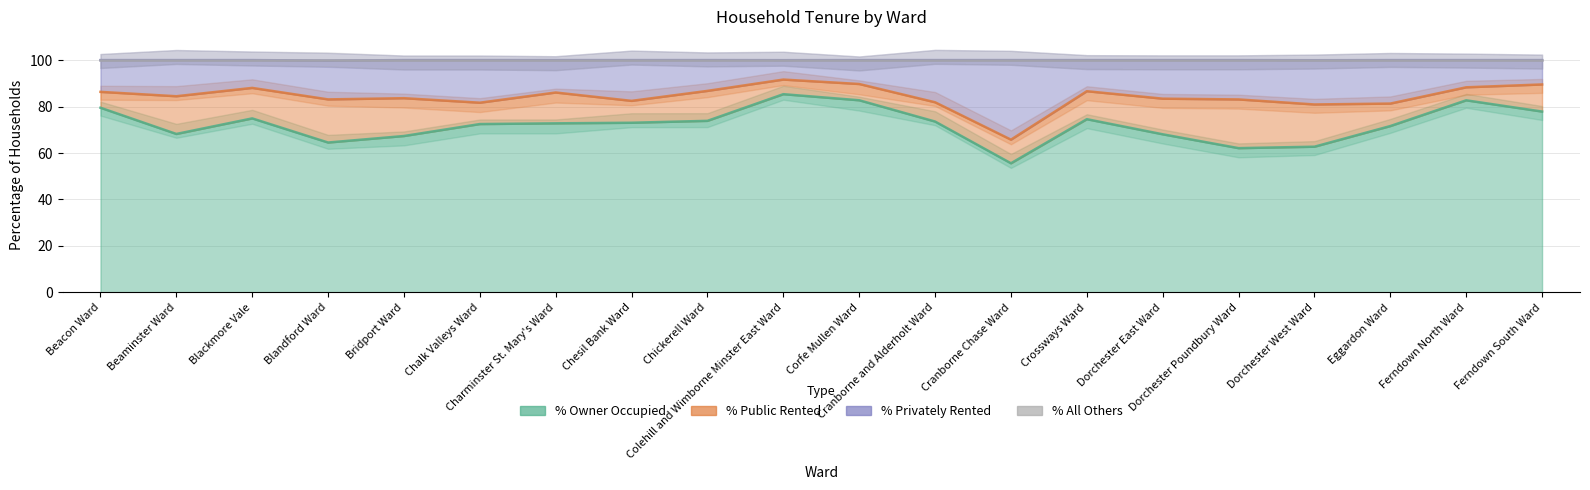

What is the approximate value of % Owner Occupied at Dorchester Poundbury Ward?

62.1